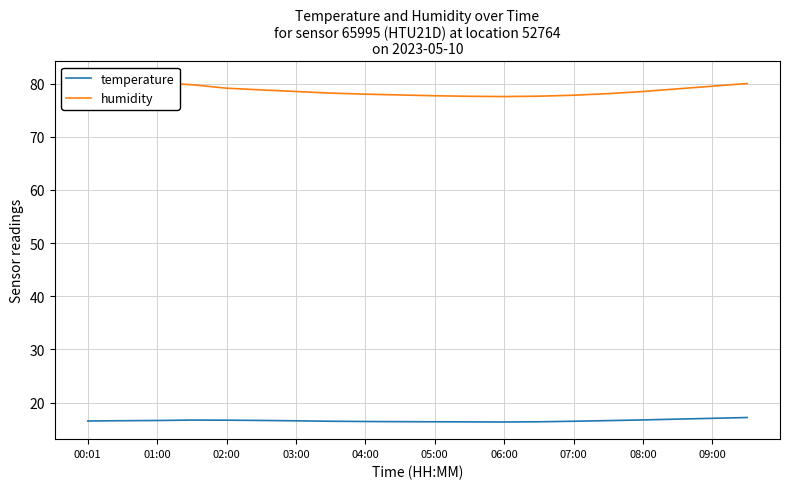

The value of temperature at 05:00 is 28.1. True or false?

False